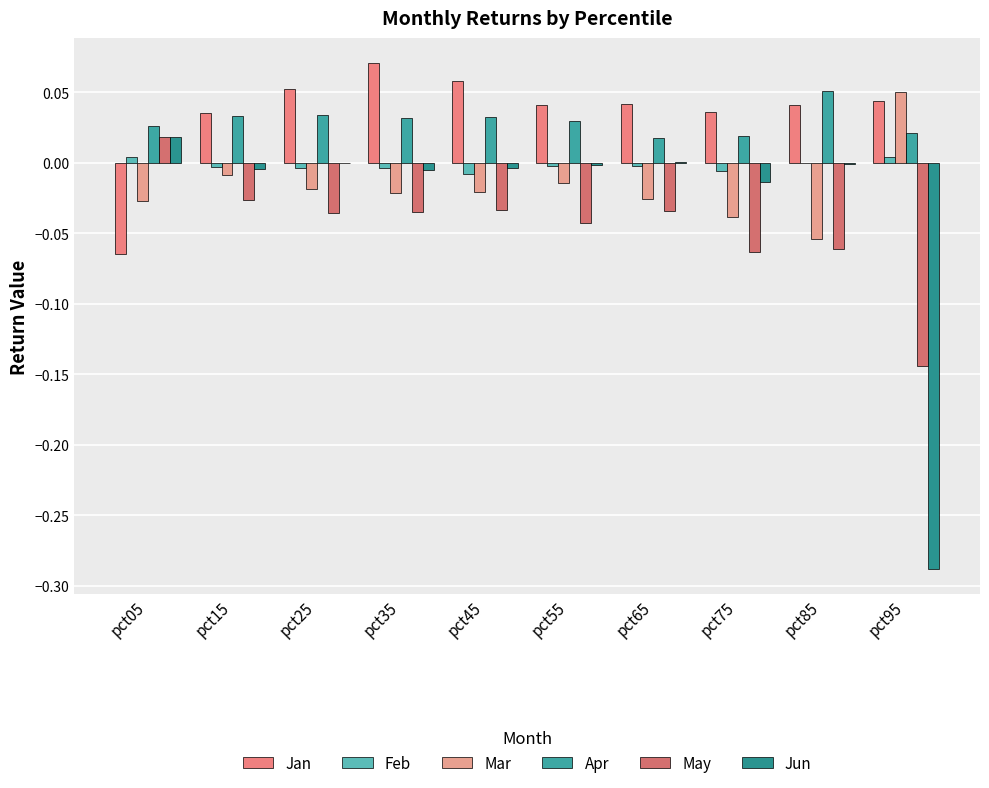

What is the spread (max minus min) of values at pct35?

0.1